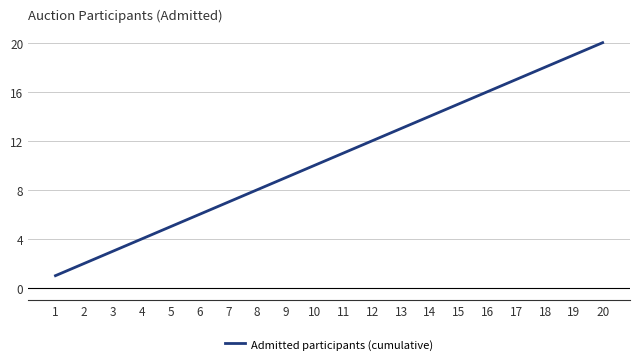

List the labels in order of value, largest first.

20, 19, 18, 17, 16, 15, 14, 13, 12, 11, 10, 9, 8, 7, 6, 5, 4, 3, 2, 1